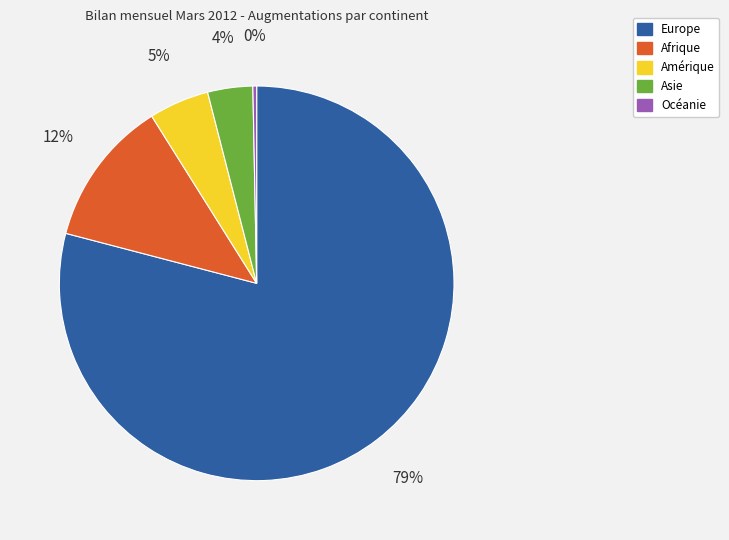

Do Europe and Afrique together represent more than half of the pie?

Yes